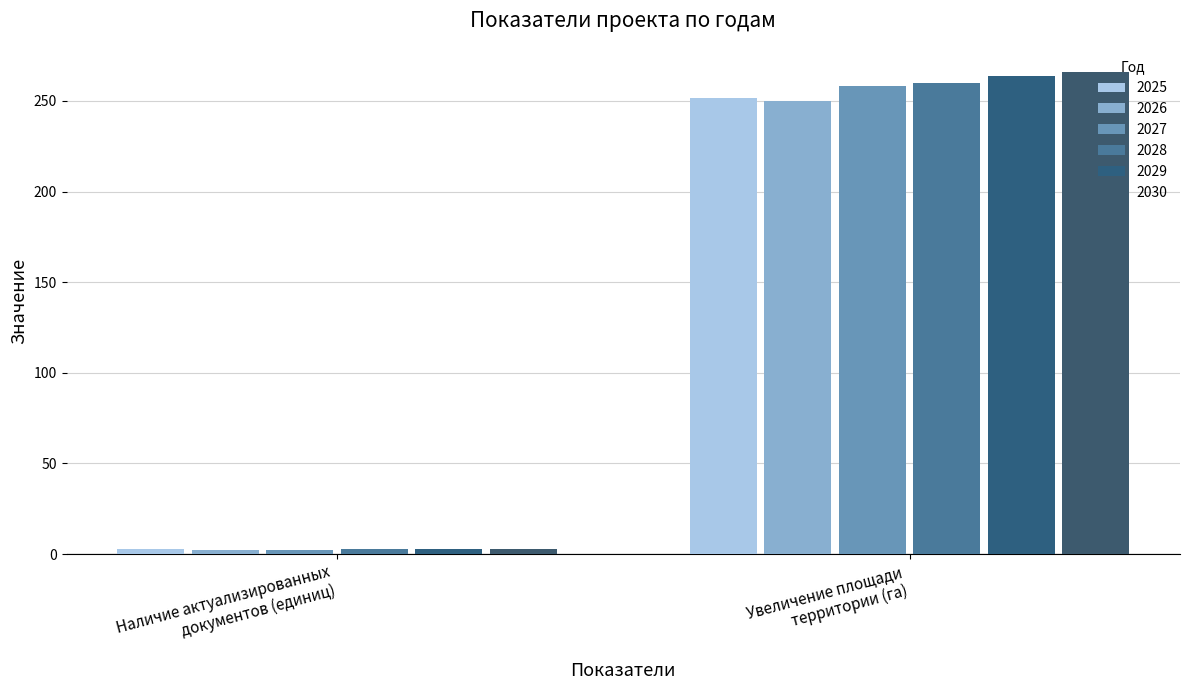

Which series has the largest range (max minus min)?

2030